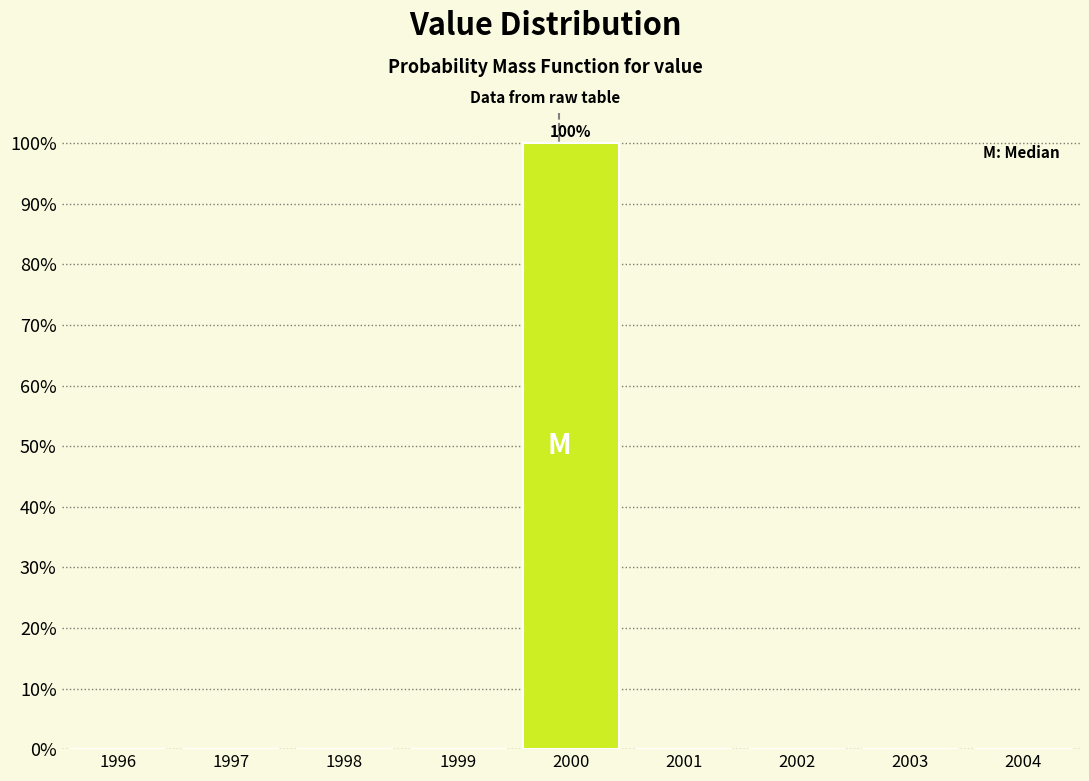

Over which range of the x-axis is the bar tallest?

1999.5 to 2000.5